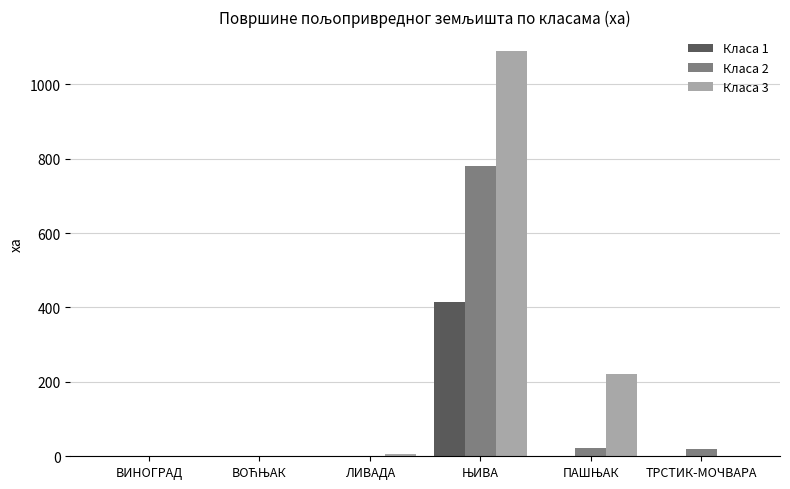

How many data points does each series have?

6